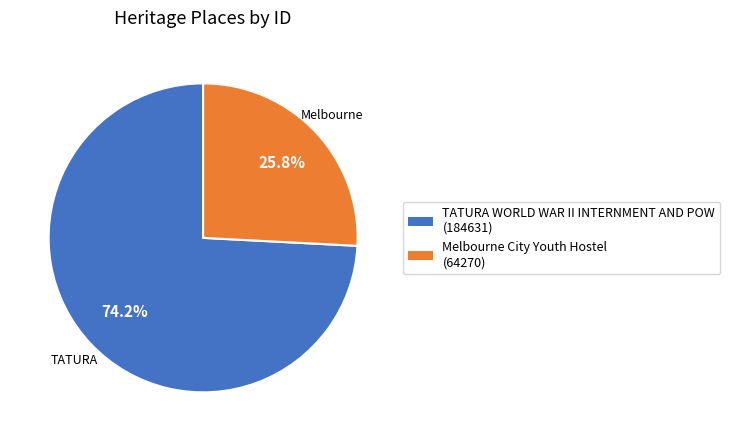

Between TATURA WORLD WAR II INTERNMENT AND POW and Melbourne City Youth Hostel, which is larger?

TATURA WORLD WAR II INTERNMENT AND POW